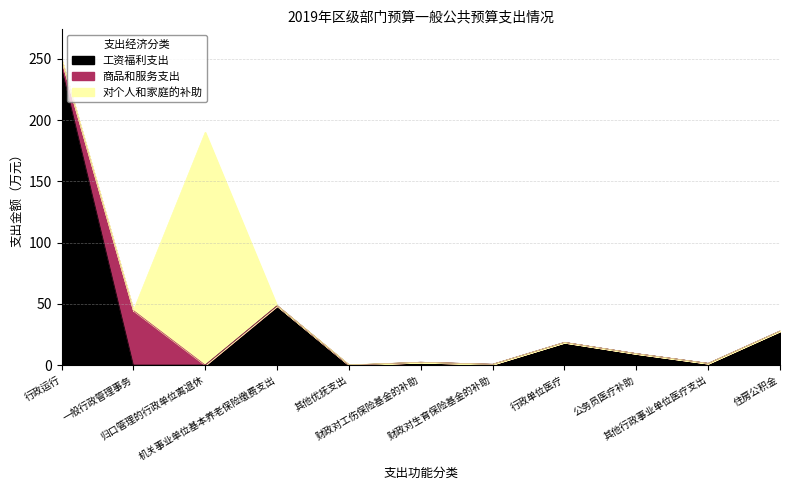

The value of 工资福利支出 at 机关事业单位基本养老保险缴费支出 is 48.4. True or false?

True